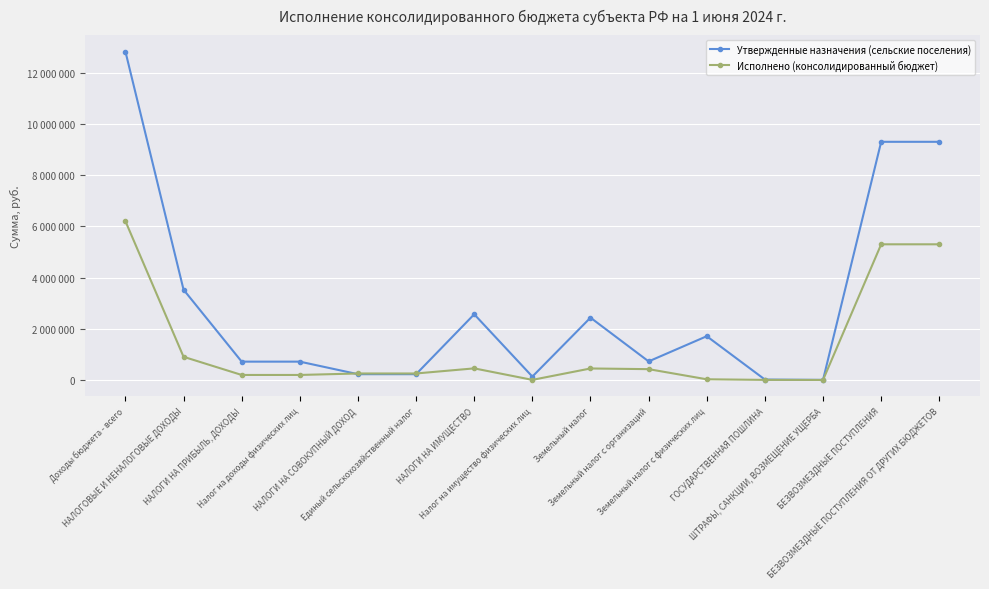

What is the label of the 13th point from the right?

НАЛОГИ НА ПРИБЫЛЬ, ДОХОДЫ